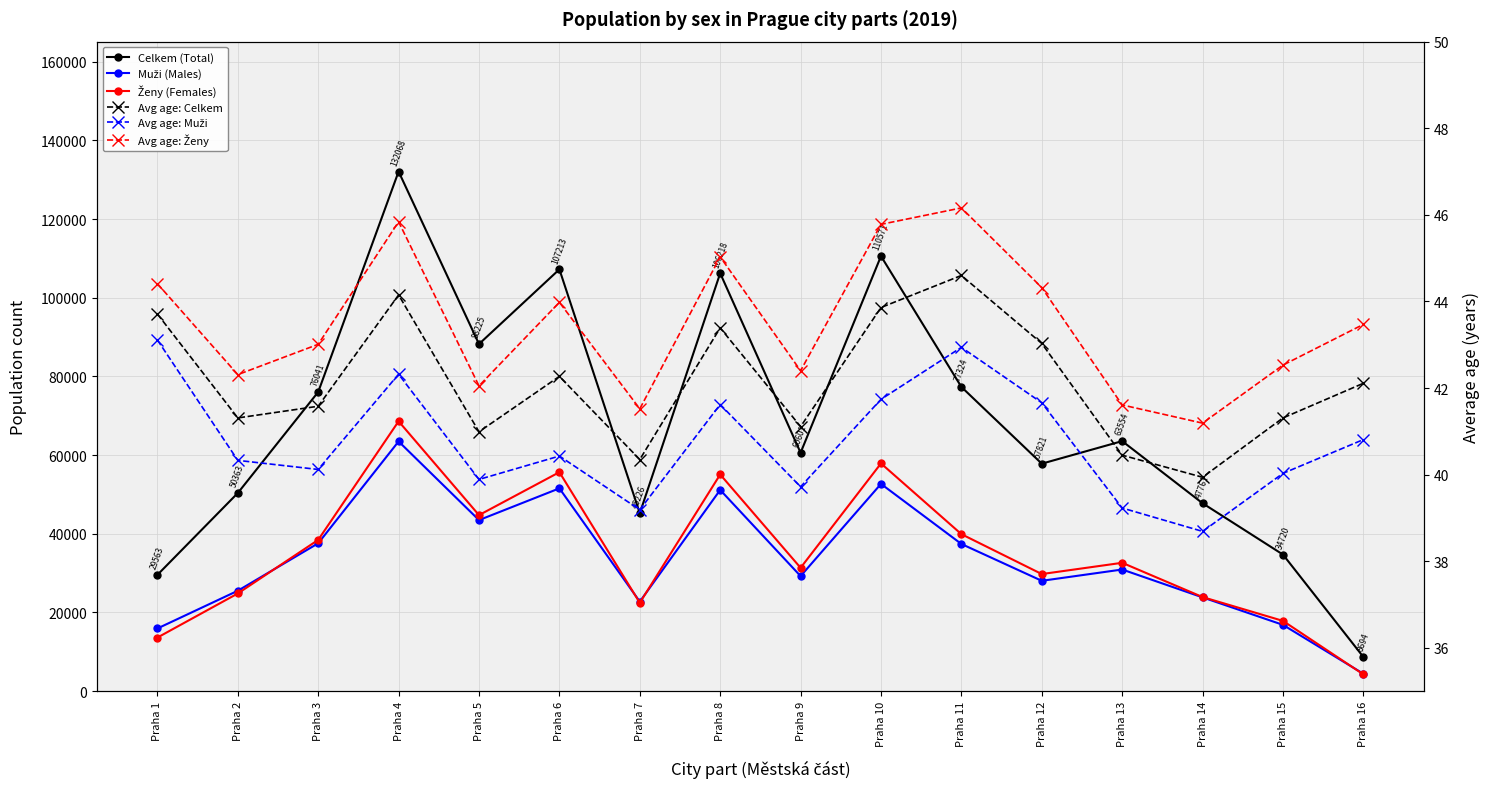

How many lines are shown in the chart?

6